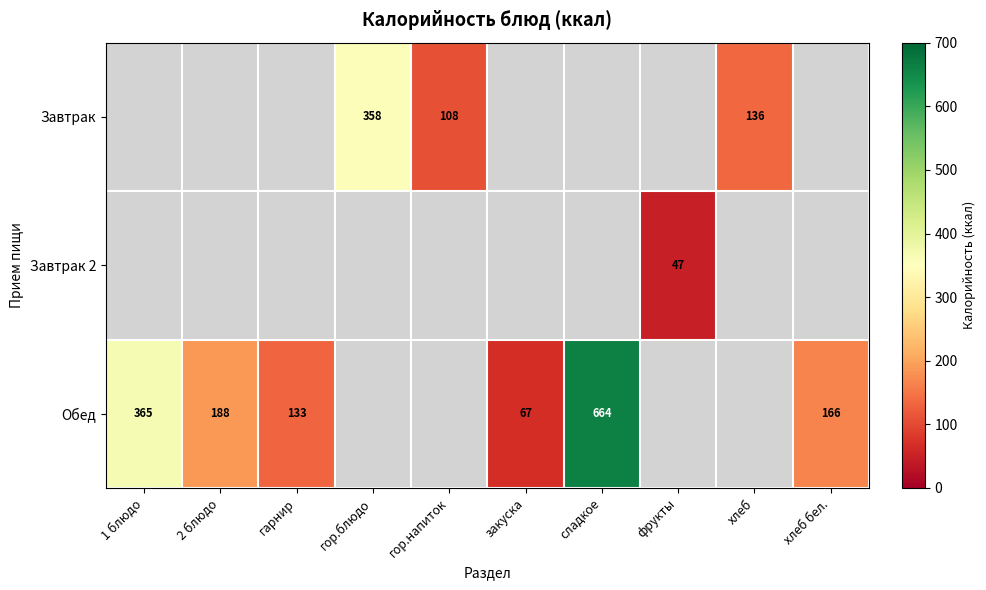

Is it true that Обед equals 291 at хлеб бел.?

False